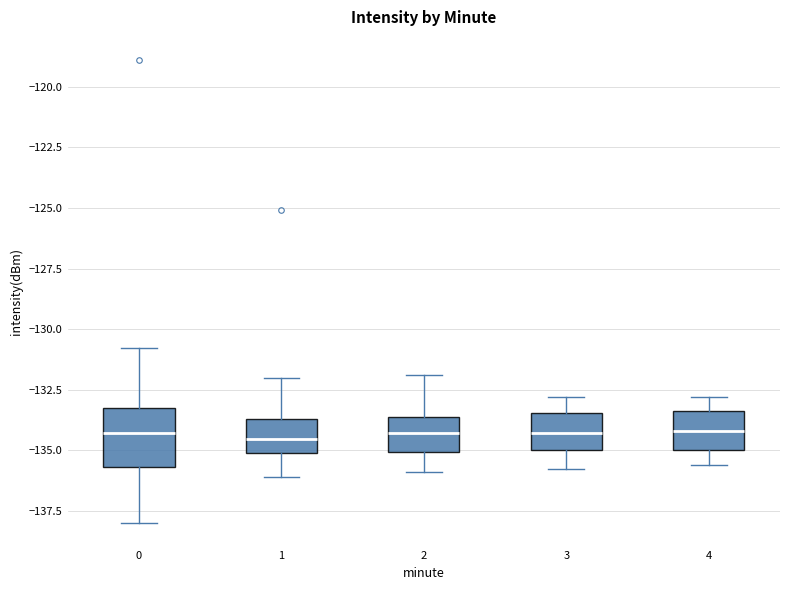

Comparing the boxes themselves (not the whiskers), which one is the tallest?

0